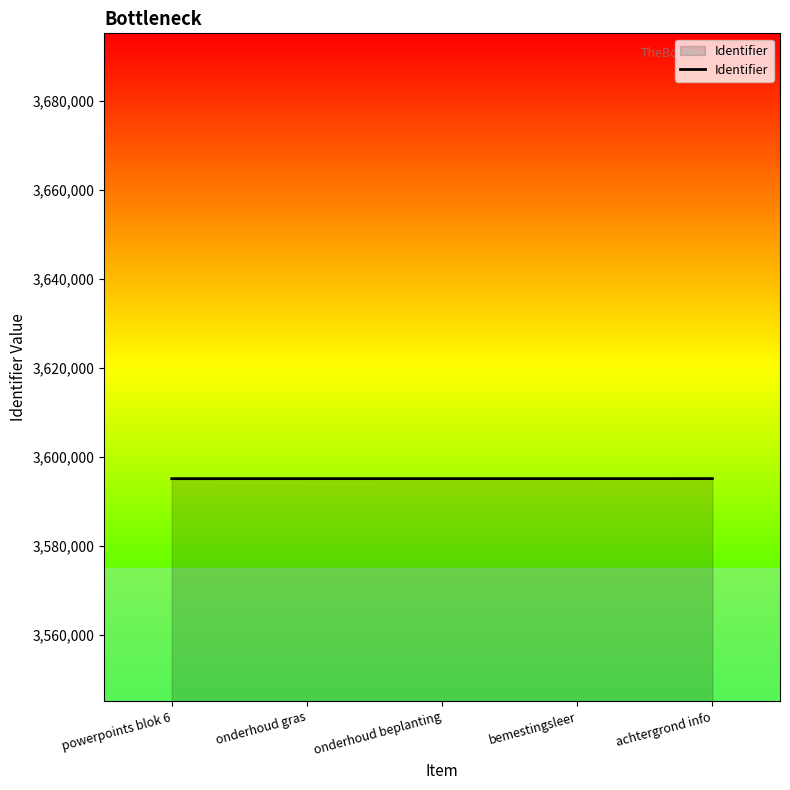

How many lines are shown in the chart?

1